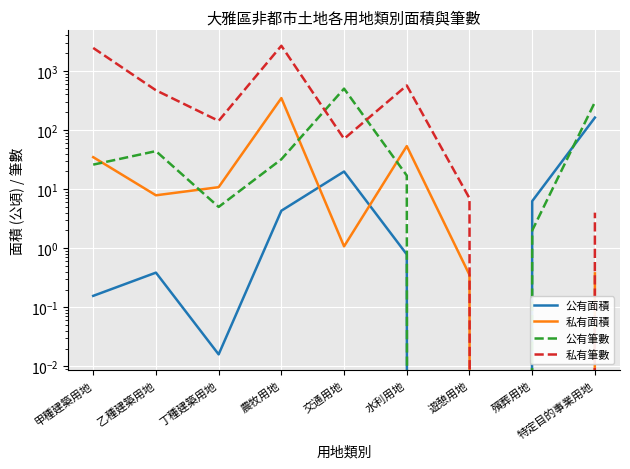

Is the value of 私有筆數 at 乙種建築用地 greater than the value of 公有面積 at 殯葬用地?

Yes